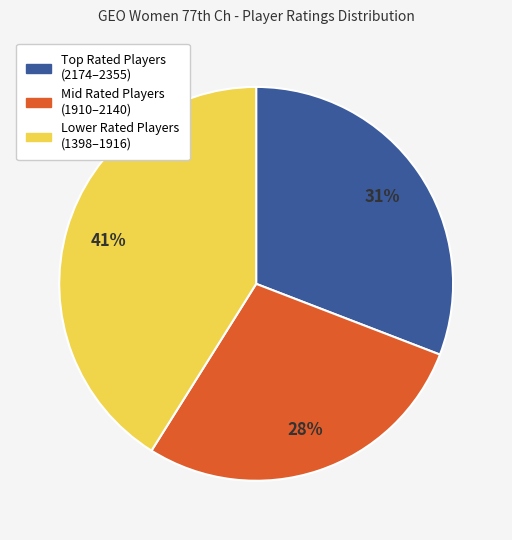

Which category has the biggest portion of the pie?

Lower Rated Players (1398–1916)